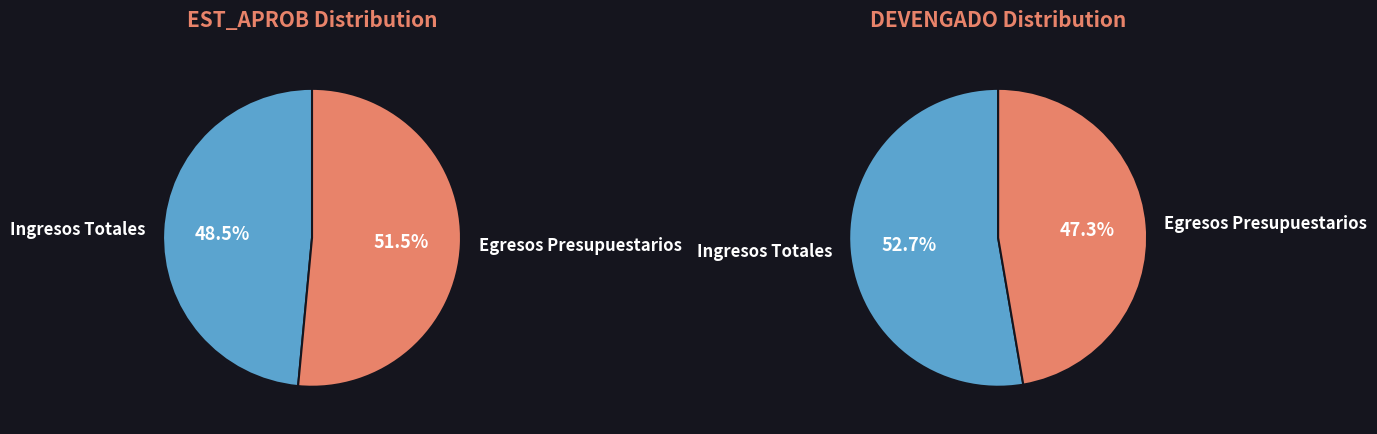

To the nearest percent, what is the combined percentage of Egresos Presupuestarios and Ingresos Totales?

100%